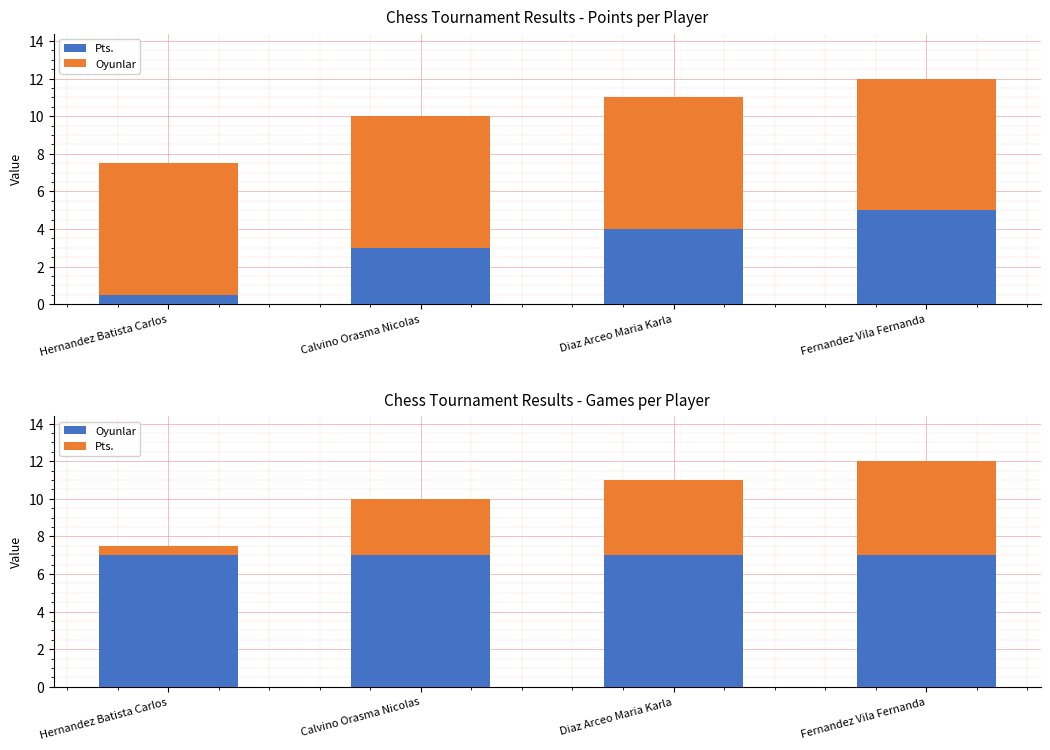

How many bars are there in total?

8